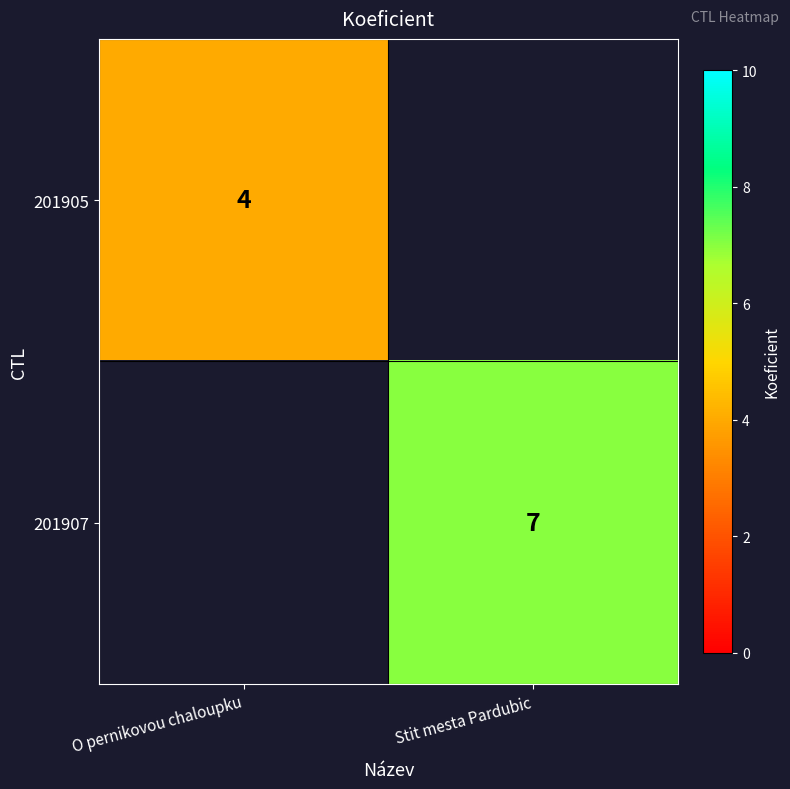

Count the number of data series in this chart.

2